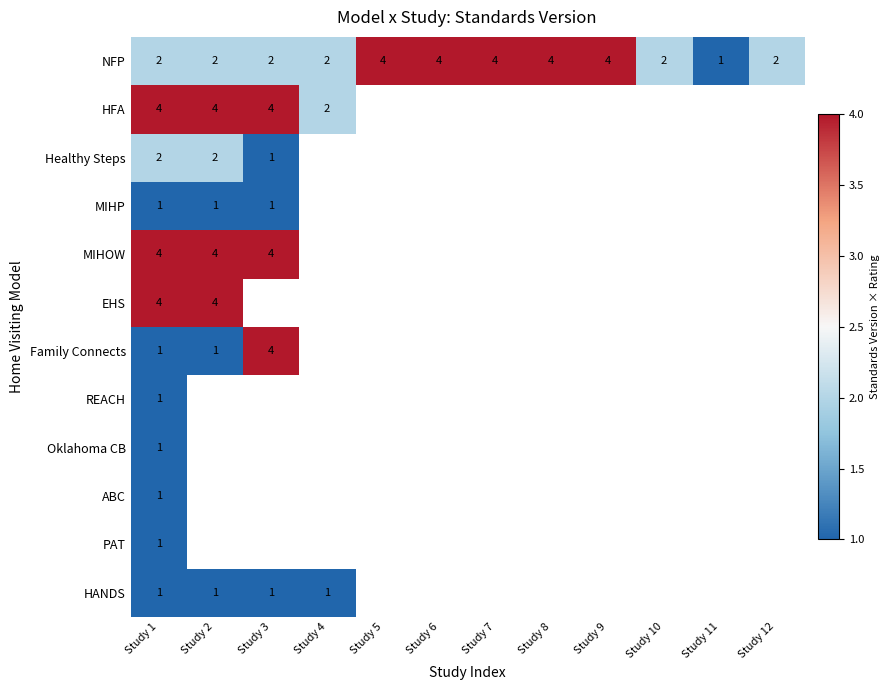

Count the number of data series in this chart.

12